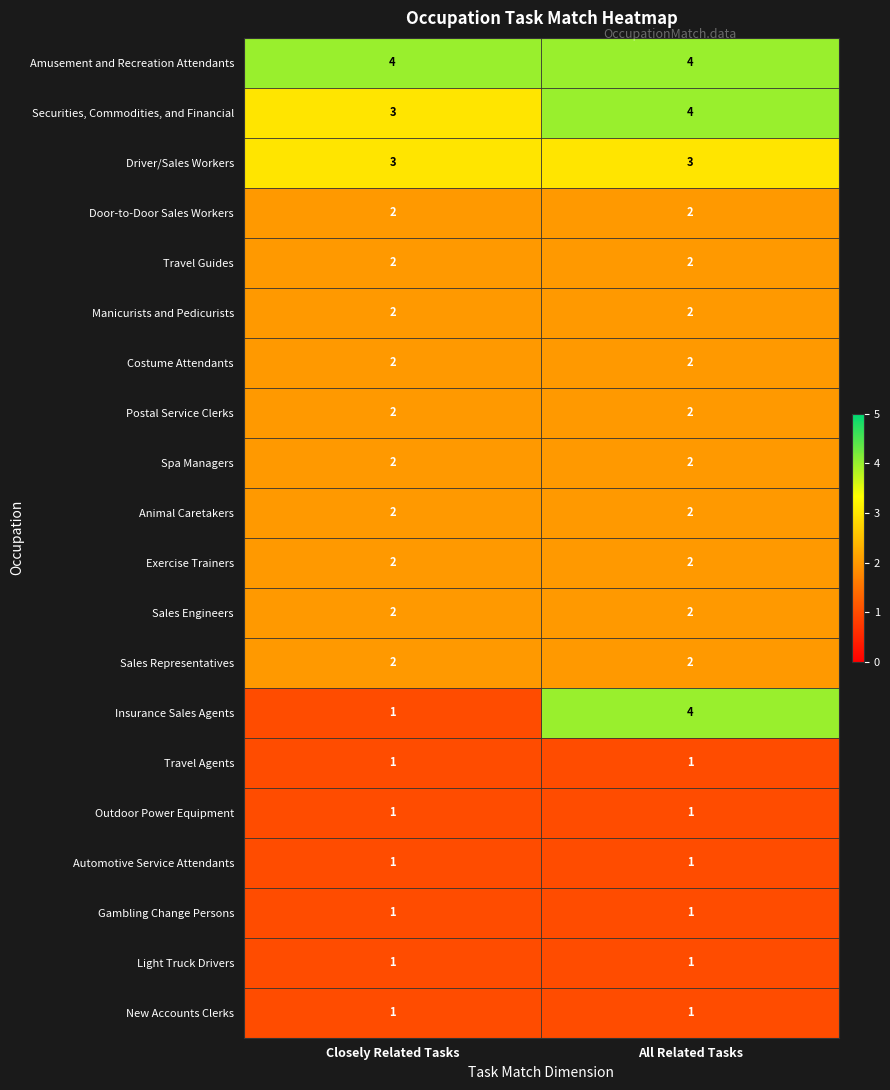

The Driver/Sales Workers series shows 5 at All Related Tasks. True or false?

False